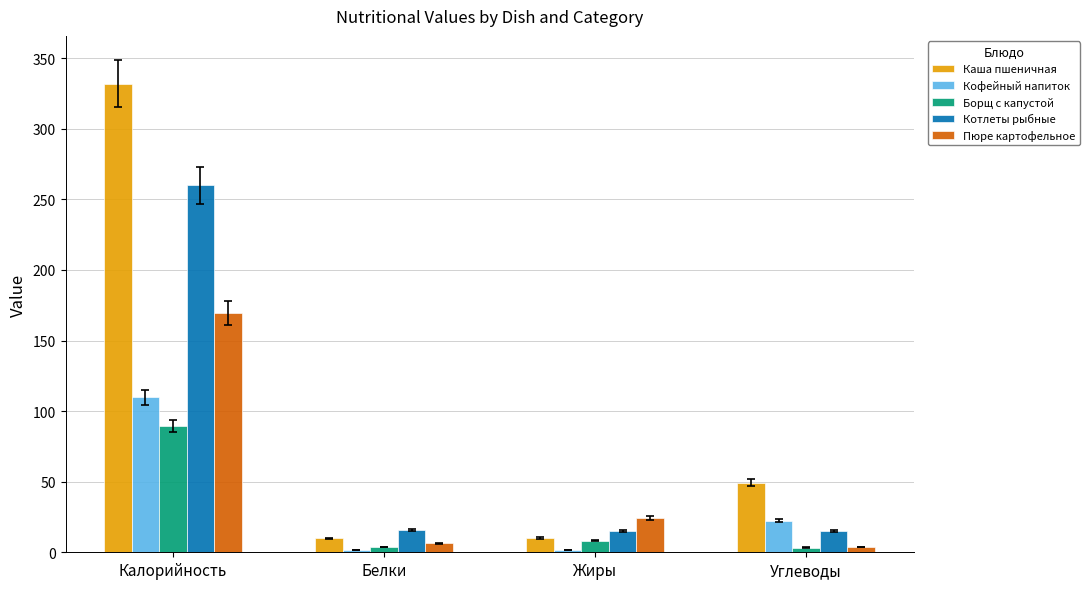

The value of Пюре картофельное at Жиры is 24.4. True or false?

True